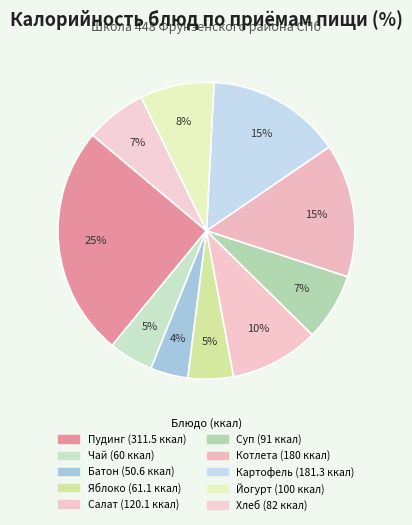

How many slices are in this pie chart?

10